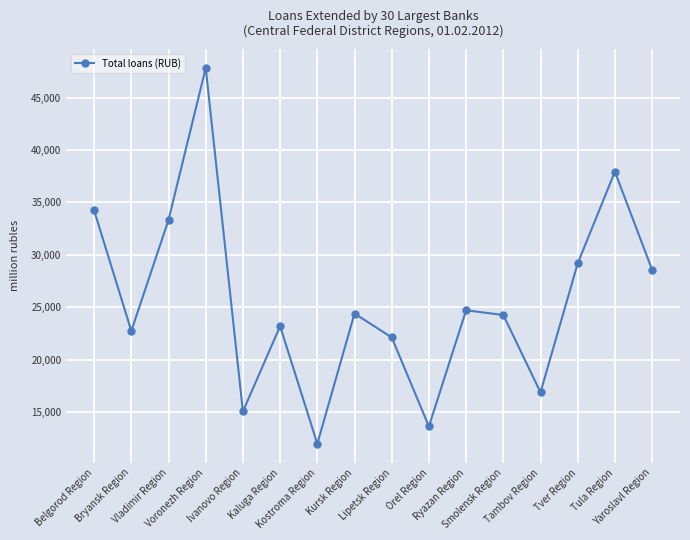

What is the label of the 8th point from the right?

Lipetsk Region